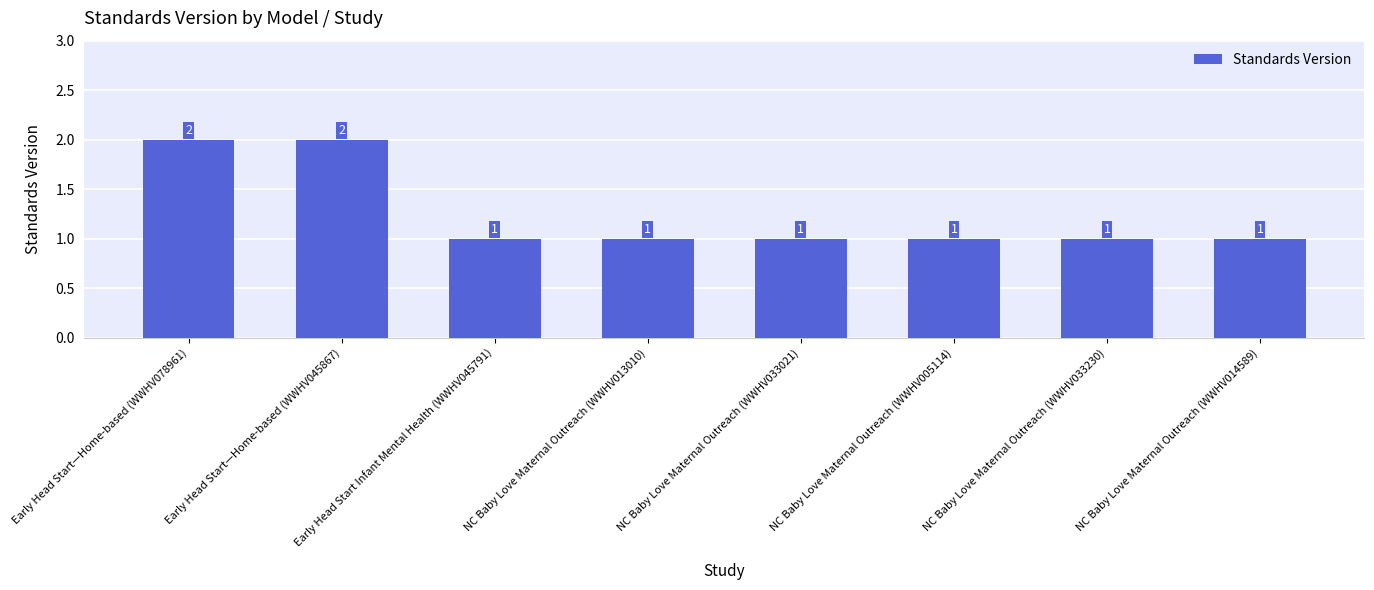

Count the values in the range 1 to 2.

8